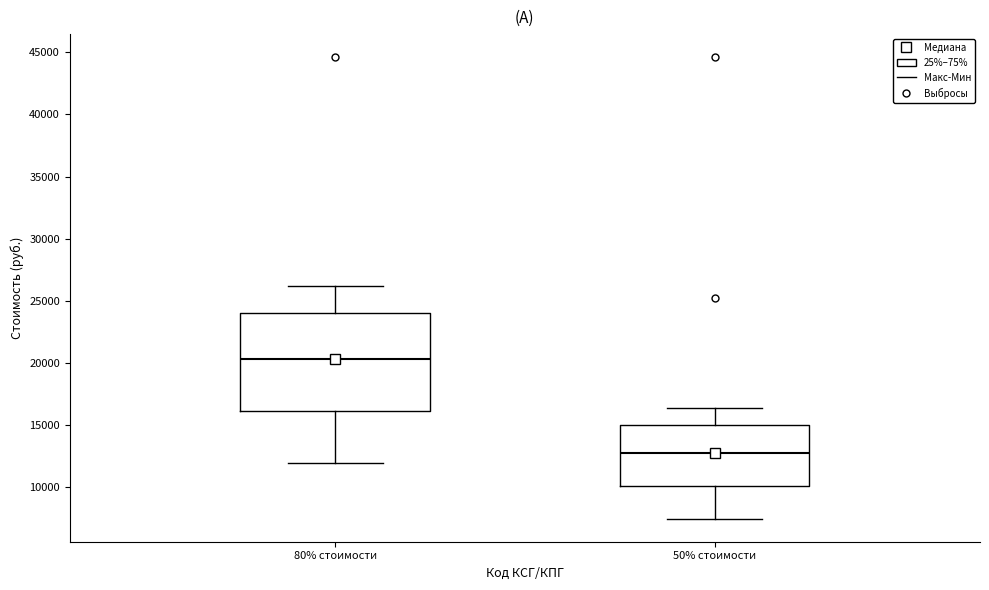

Where does the lower whisker of the box for 80% стоимости end on the y-axis? The values are not printed on the chart, so give them approximately, as read against the axis.

12000